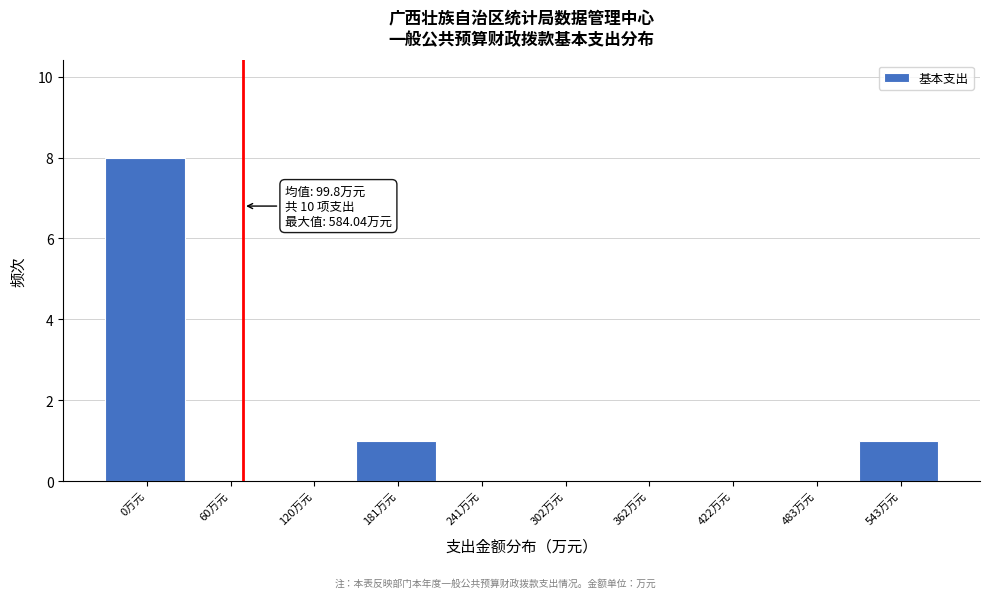

Reading left to right, what are all the values shown in this chart?

0万元=8	60万元=0	120万元=0	181万元=1	241万元=0	302万元=0	362万元=0	422万元=0	483万元=0	543万元=1